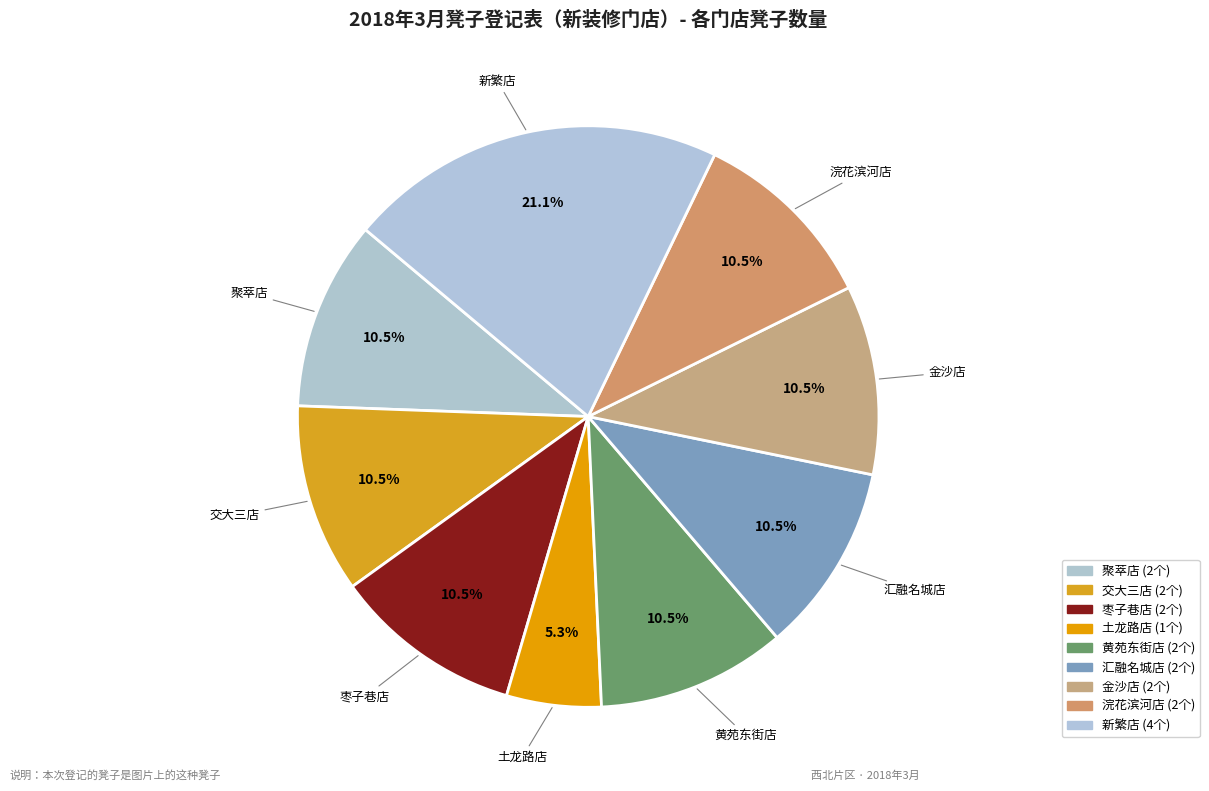

To the nearest percent, what percentage of the pie is 汇融名城店?

11%